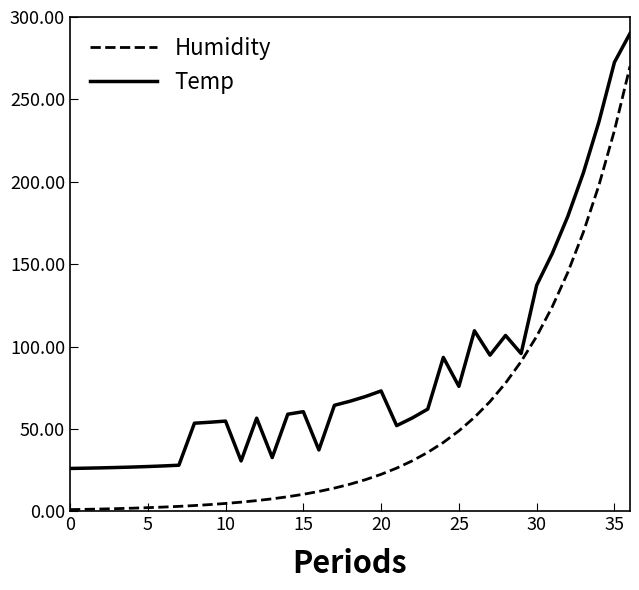

What is the difference between the maximum and minimum values in the Humidity series?

269.0